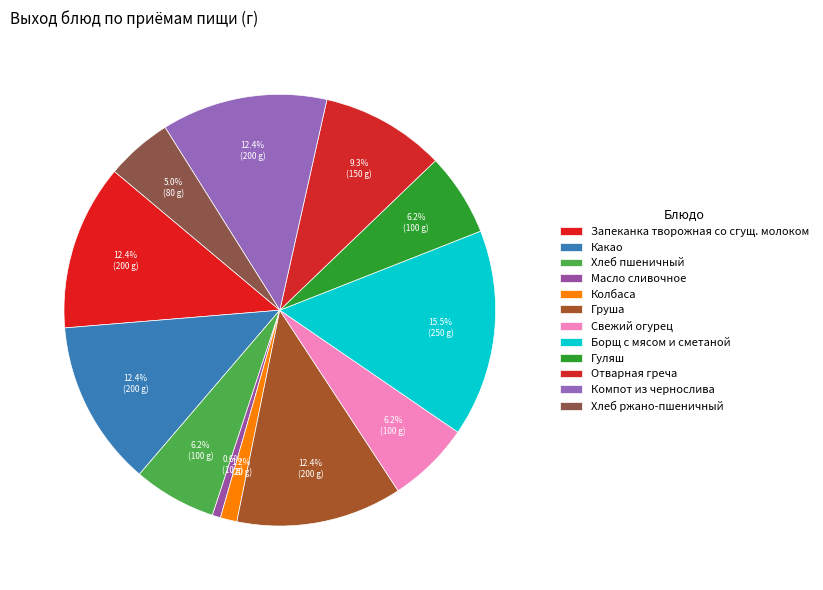

Which category has the biggest portion of the pie?

Борщ с мясом и сметаной